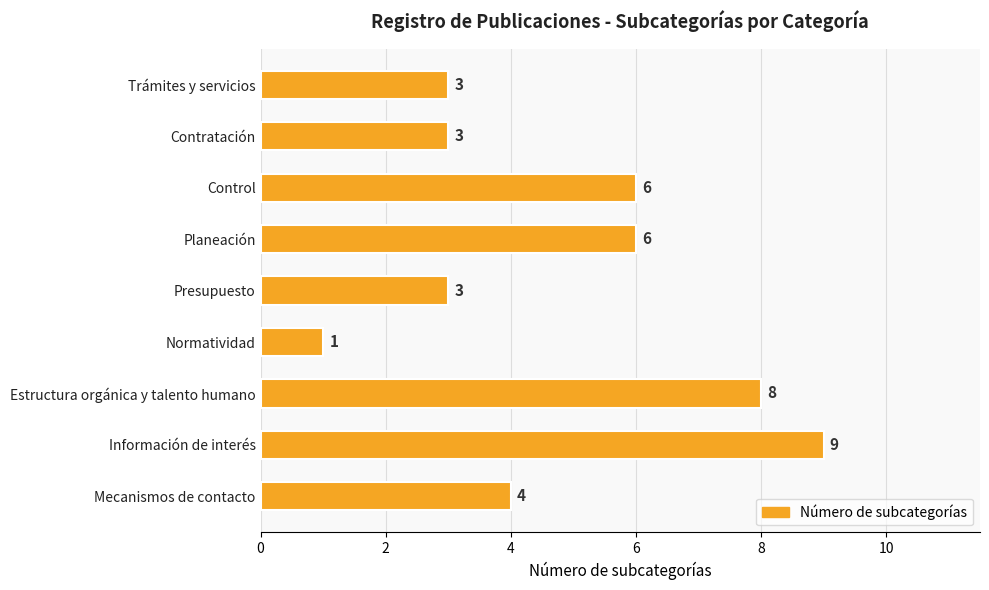

Between Normatividad and Trámites y servicios, which is larger?

Trámites y servicios